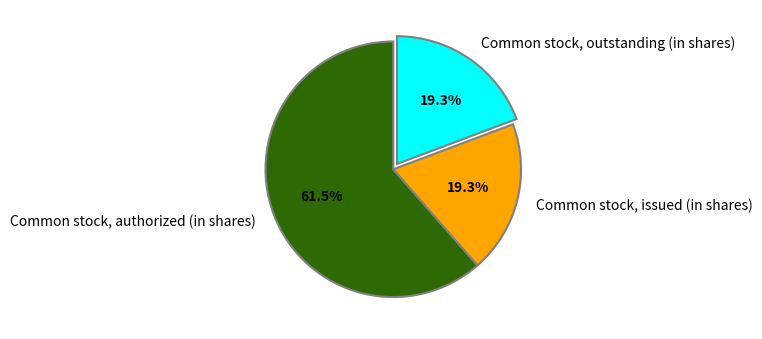

What is the total percentage of Common stock, authorized (in shares) and Common stock, outstanding (in shares)?

80.7%